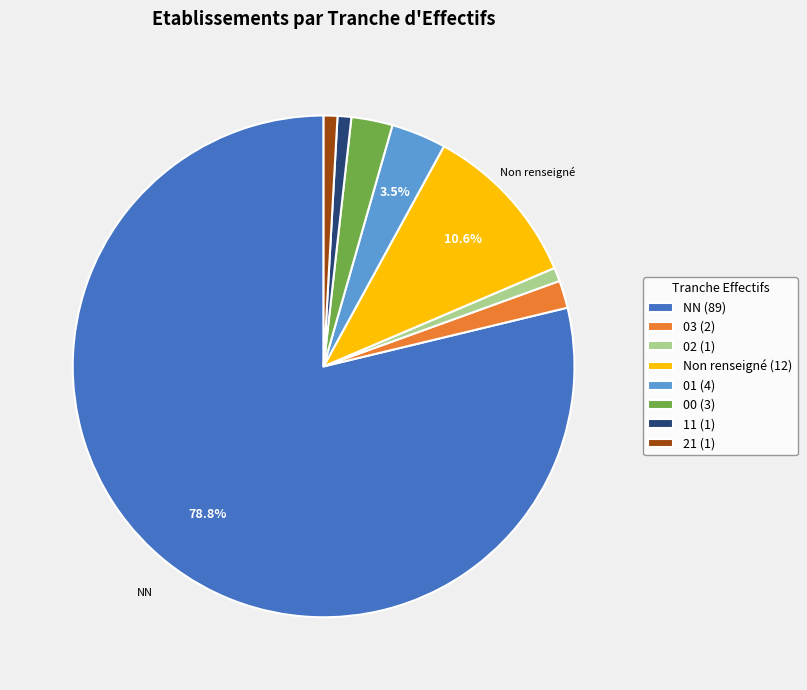

Is 00 (3) the majority of the pie?

No